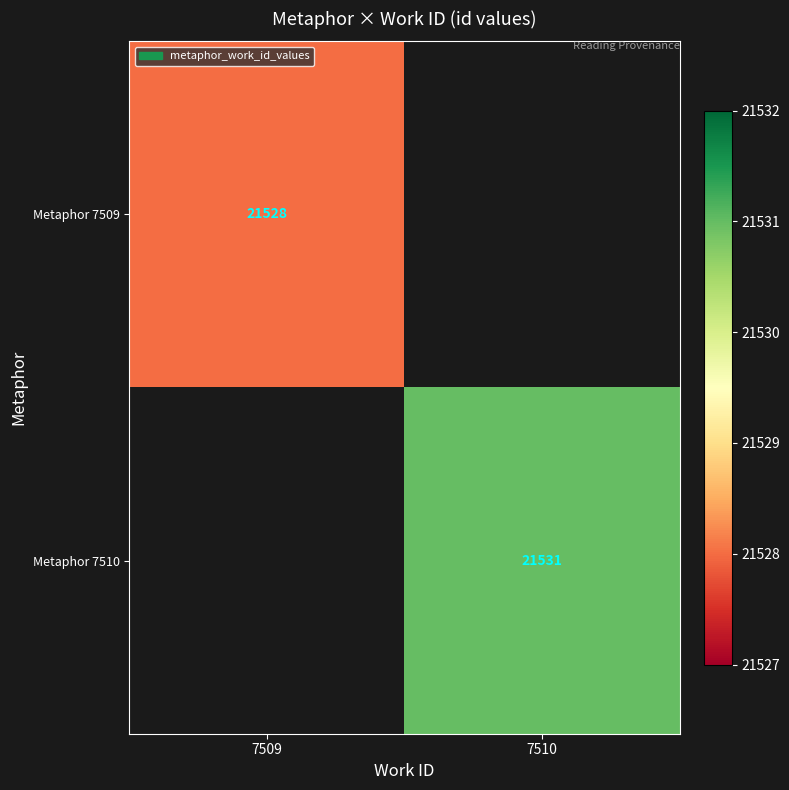

The value of Metaphor 7509 at 7509 is 30995. True or false?

False